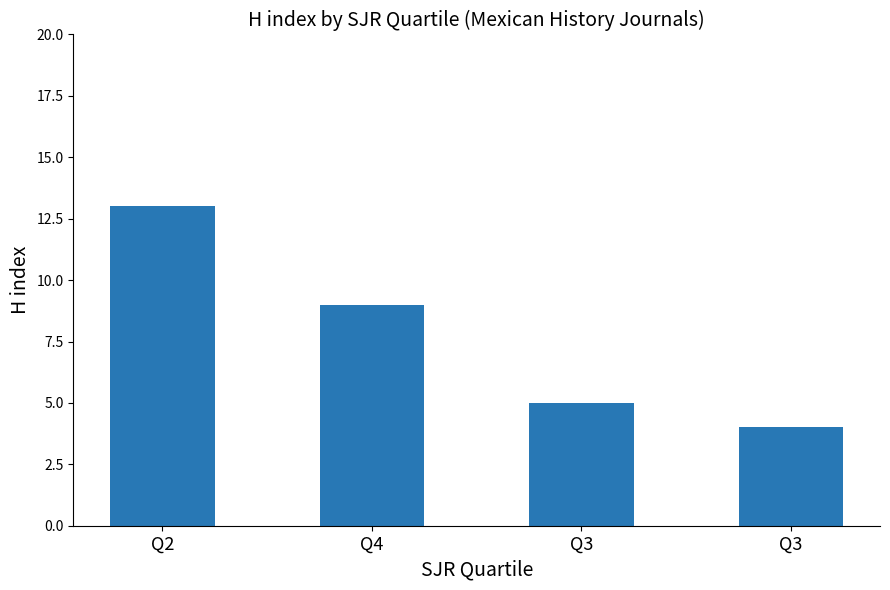

Count the number of categories in the chart.

4